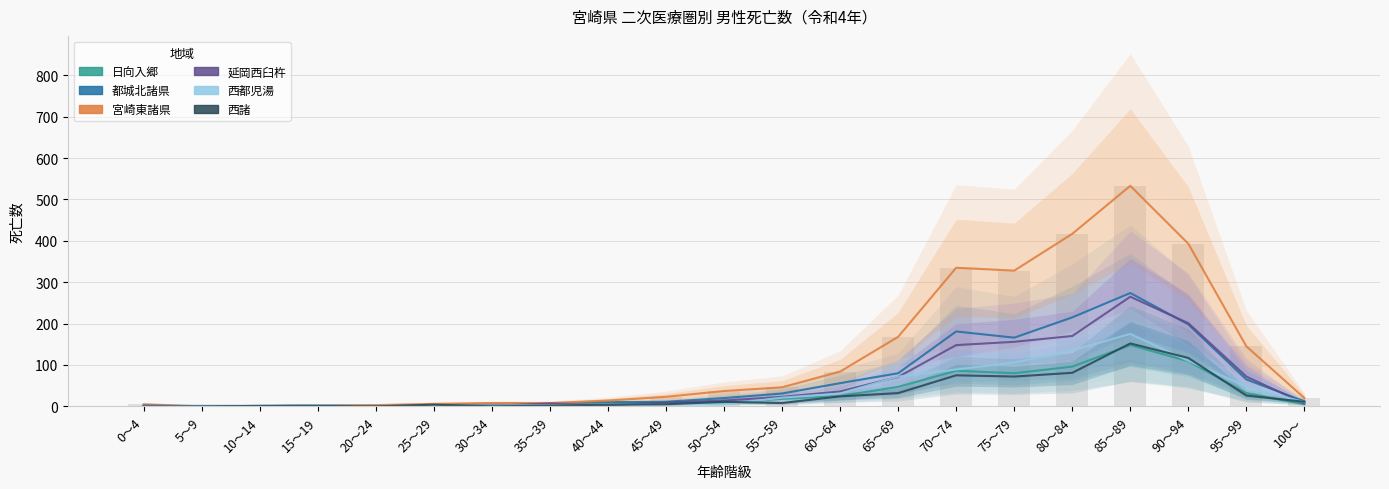

Rank the series by their maximum value, from highest to lowest.

宮崎東諸県, 都城北諸県, 延岡西臼杵, 西都児湯, 西諸, 日向入郷